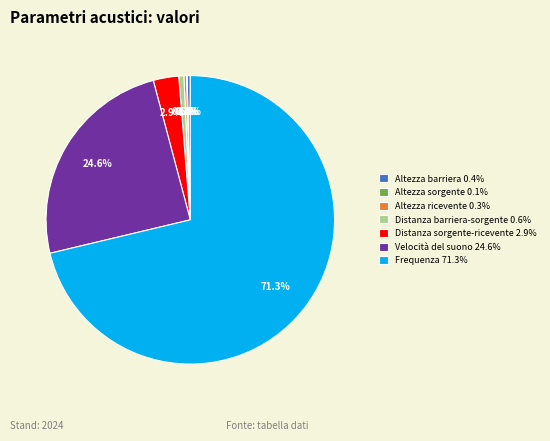

To the nearest percent, what is the average slice percentage?

14%